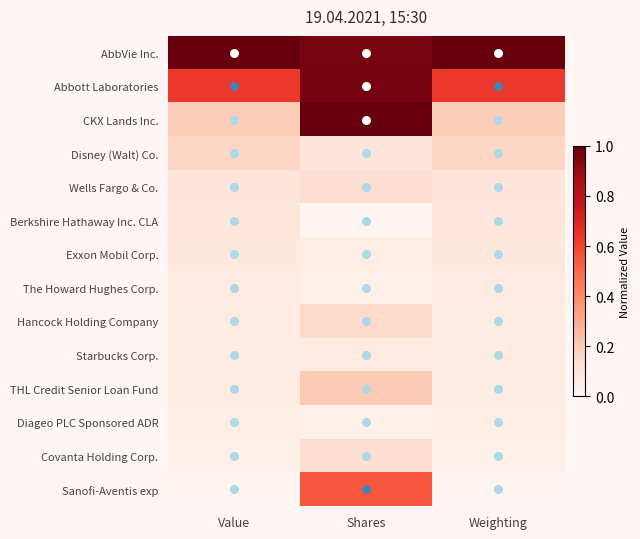

Reading left to right, what are all the values shown in this chart?

AbbVie Inc.: Value=1.0	Shares=1.0	Weighting=1.0
Abbott Laboratories: Value=0.6	Shares=1.0	Weighting=0.6
CKX Lands Inc.: Value=0.2	Shares=1.0	Weighting=0.2
Disney (Walt) Co.: Value=0.2	Shares=0.1	Weighting=0.2
Wells Fargo & Co.: Value=0.1	Shares=0.1	Weighting=0.1
Berkshire Hathaway Inc. CLA: Value=0.1	Shares=0.0	Weighting=0.1
Exxon Mobil Corp.: Value=0.1	Shares=0.0	Weighting=0.1
The Howard Hughes Corp.: Value=0.1	Shares=0.0	Weighting=0.1
Hancock Holding Company: Value=0.1	Shares=0.1	Weighting=0.1
Starbucks Corp.: Value=0.1	Shares=0.1	Weighting=0.1
THL Credit Senior Loan Fund: Value=0.1	Shares=0.2	Weighting=0.1
Diageo PLC Sponsored ADR: Value=0.0	Shares=0.0	Weighting=0.0
Covanta Holding Corp.: Value=0.0	Shares=0.1	Weighting=0.0
Sanofi-Aventis exp: Value=0.0	Shares=0.6	Weighting=0.0